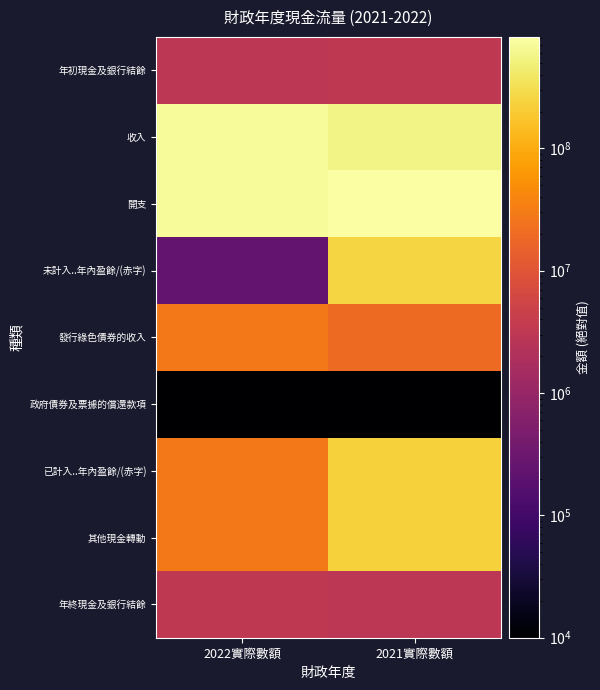

Reading right to left, extract all data points from this chart.

年初現金及銀行結餘: 2021實際數額=3220441.0	2022實際數額=2982716.0
收入: 2021實際數額=564230095.0	2022實際數額=693575638.0
開支: 2021實際數額=816074491.0	2022實際數額=693338371.0
未計入..年內盈餘/(赤字): 2021實際數額=251844396.0	2022實際數額=237267.0
發行綠色債券的收入: 2021實際數額=19303586.0	2022實際數額=29124215.0
政府債券及票據的償還款項: 2021實際數額=0.0	2022實際數額=0.0
已計入..年內盈餘/(赤字): 2021實際數額=232540810.0	2022實際數額=29361482.0
其他現金轉動: 2021實際數額=232303085.0	2022實際數額=29162873.0
年終現金及銀行結餘: 2021實際數額=2982716.0	2022實際數額=3181325.0